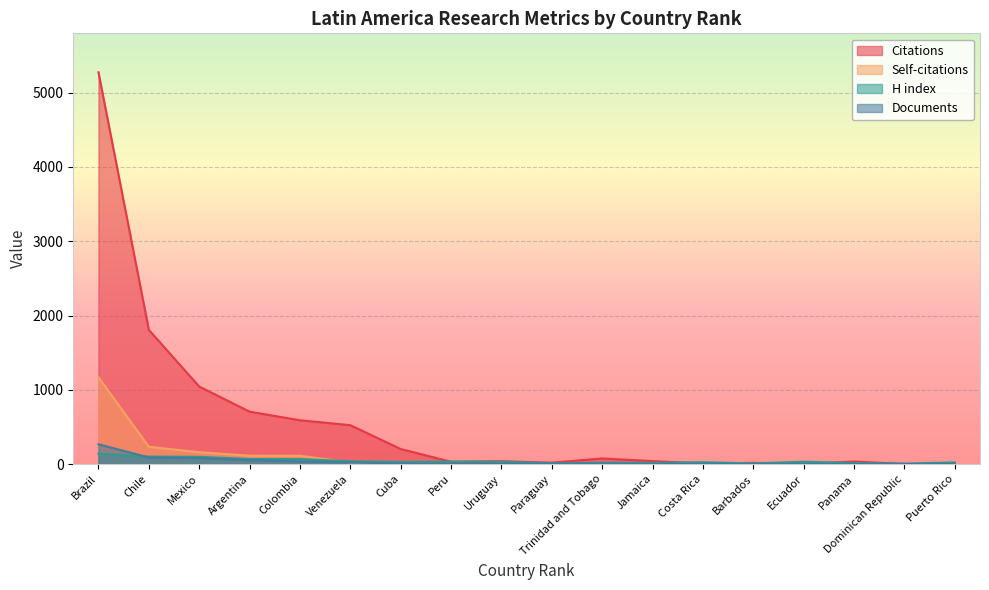

The value of Documents at Ecuador is 1. True or false?

False